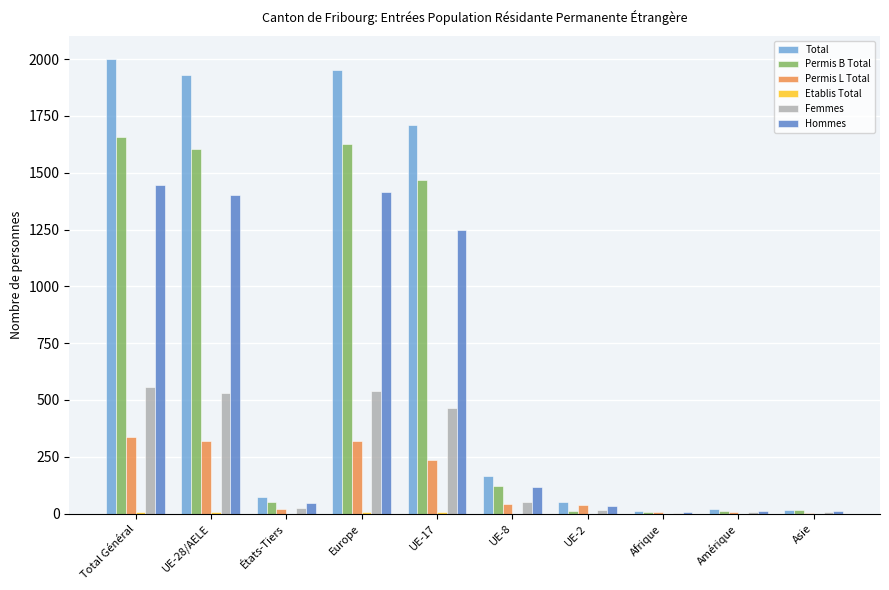

The Hommes series shows 1413 at Europe. True or false?

True